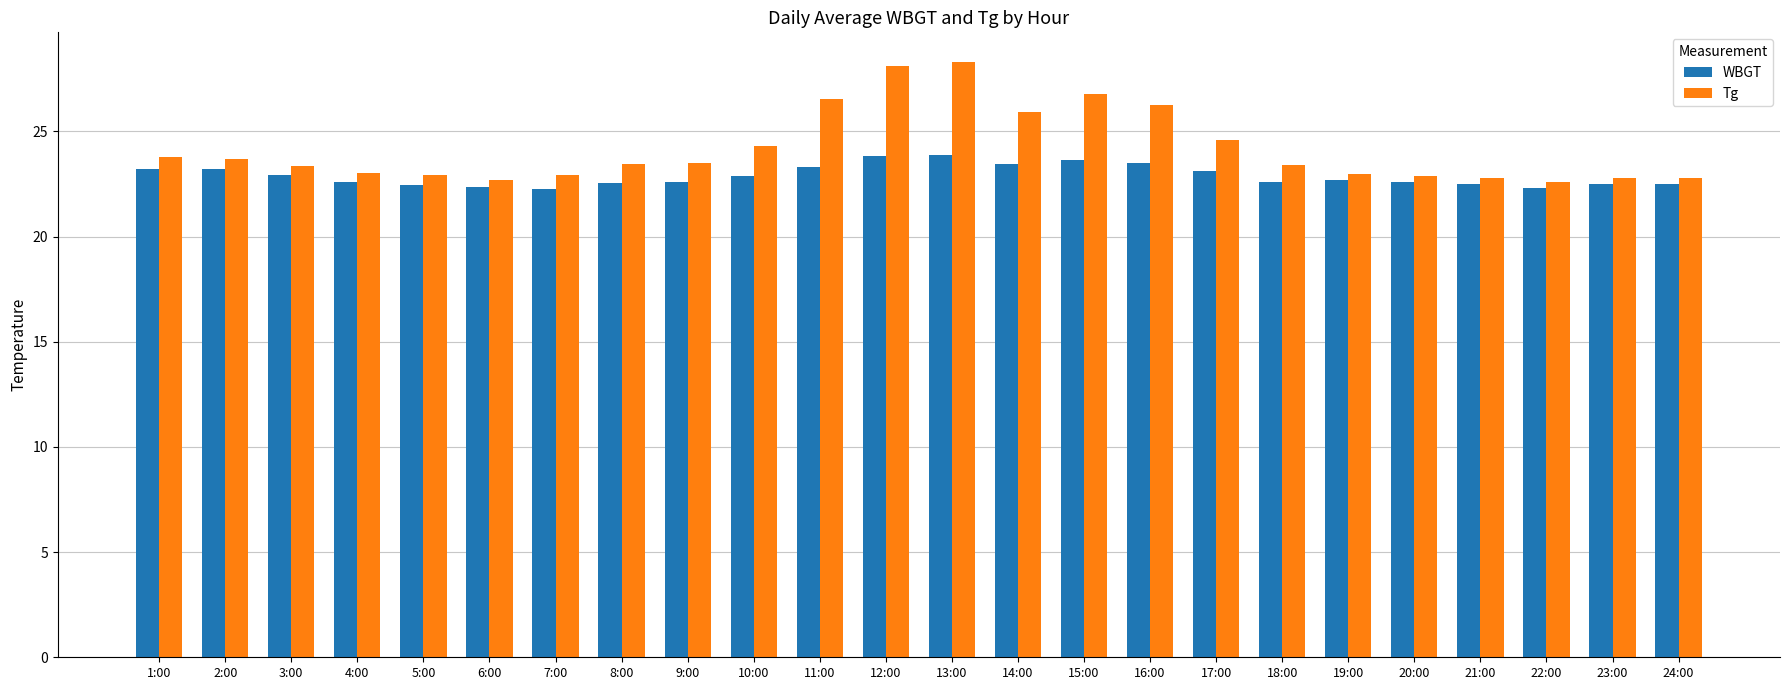

What are all the series names shown in the legend?

WBGT, Tg